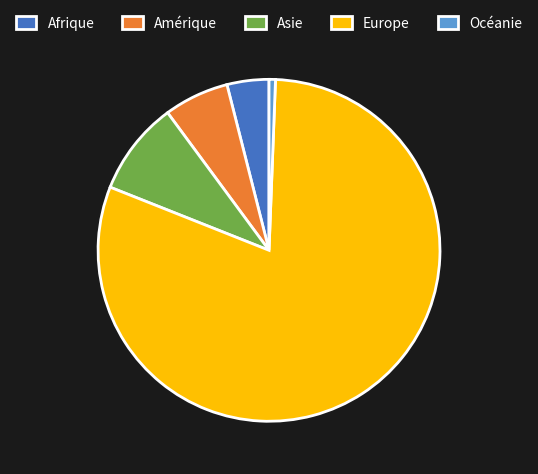

Which category accounts for the majority?

Europe